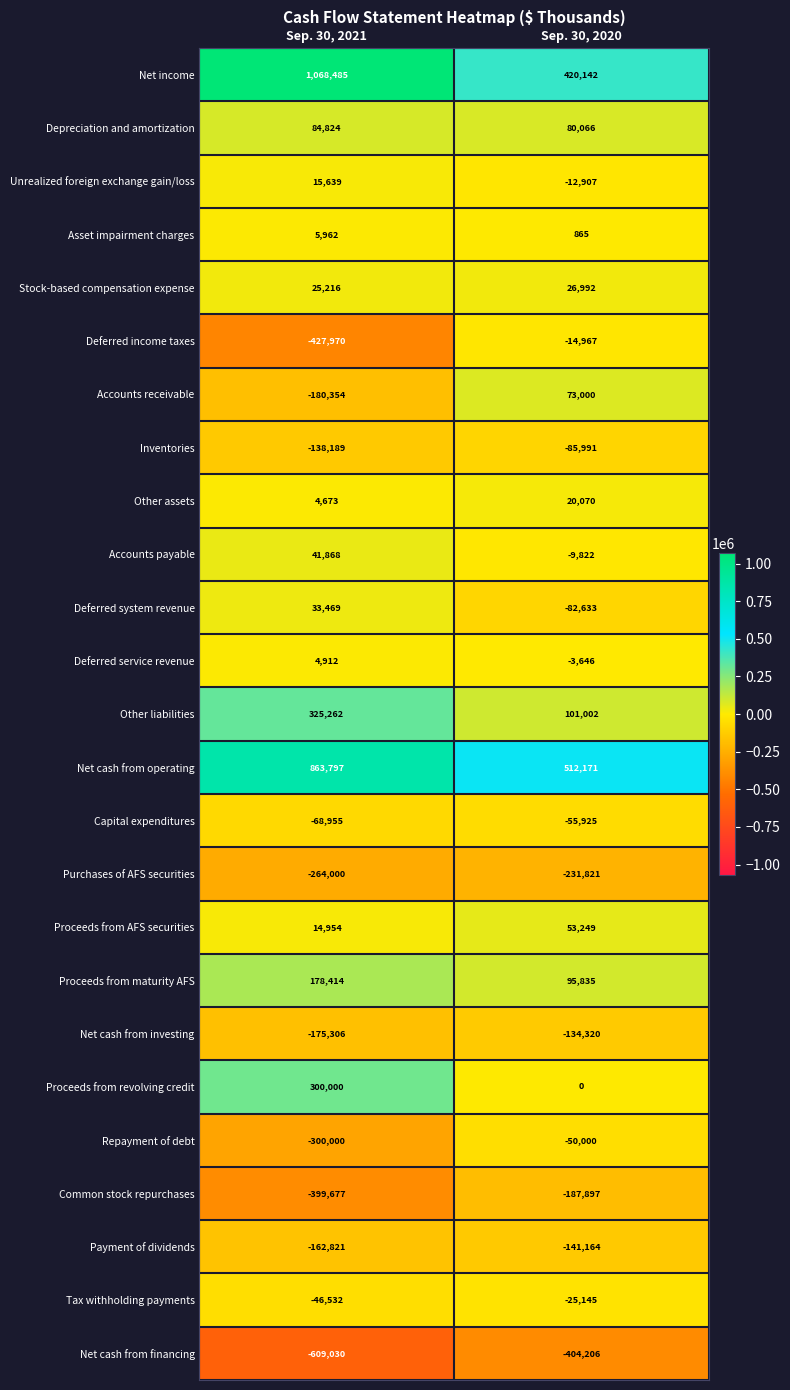

What is the spread (max minus min) of values at Sep. 30, 2021?

1677515